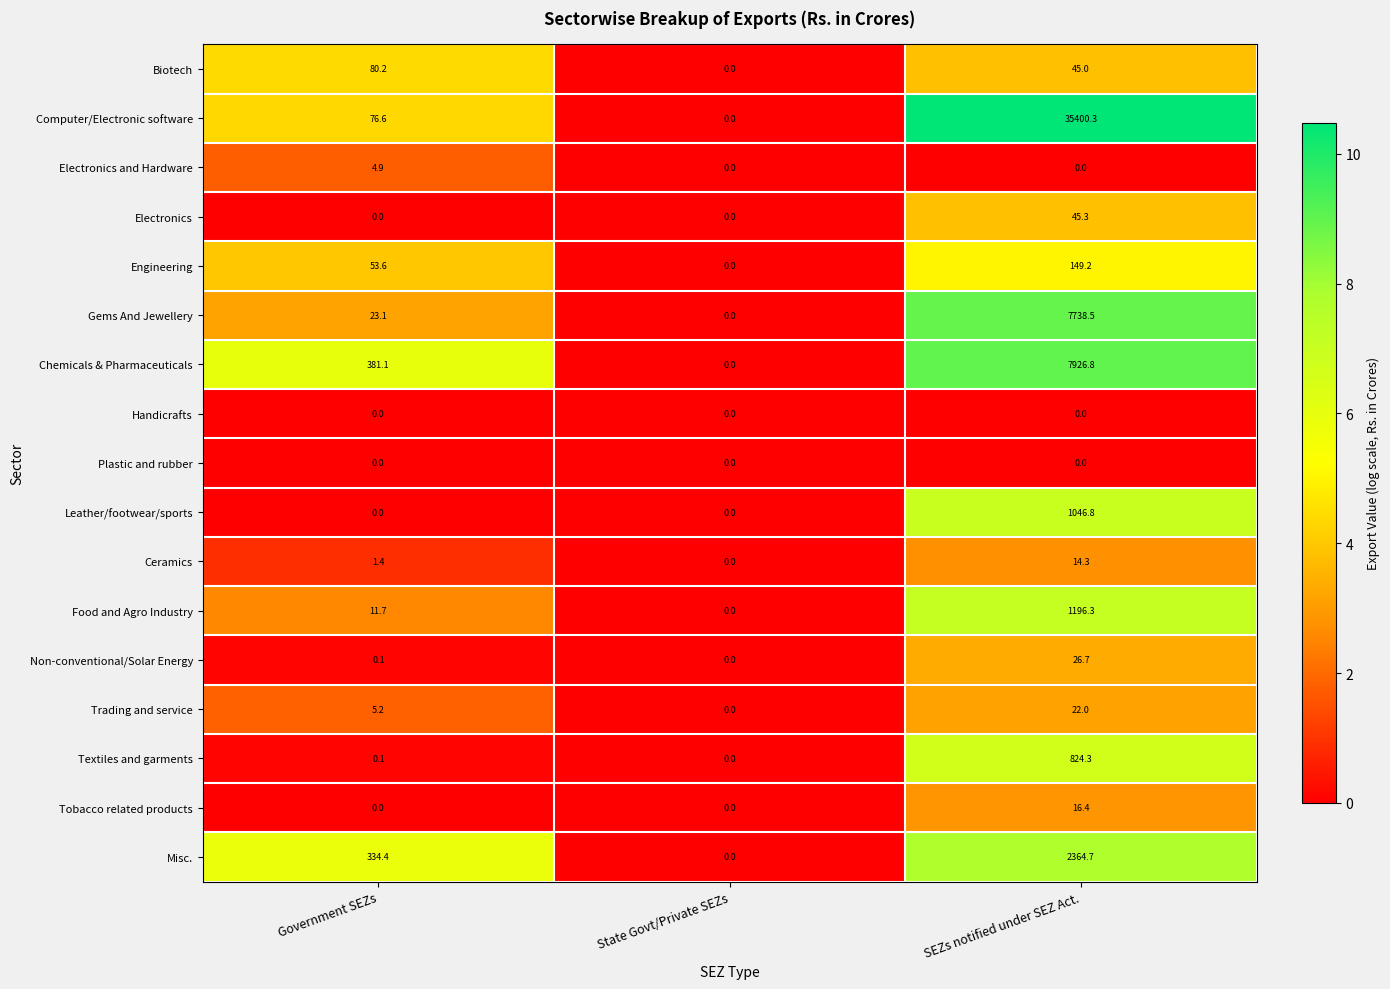

Which series has the widest spread of values?

Computer/Electronic software